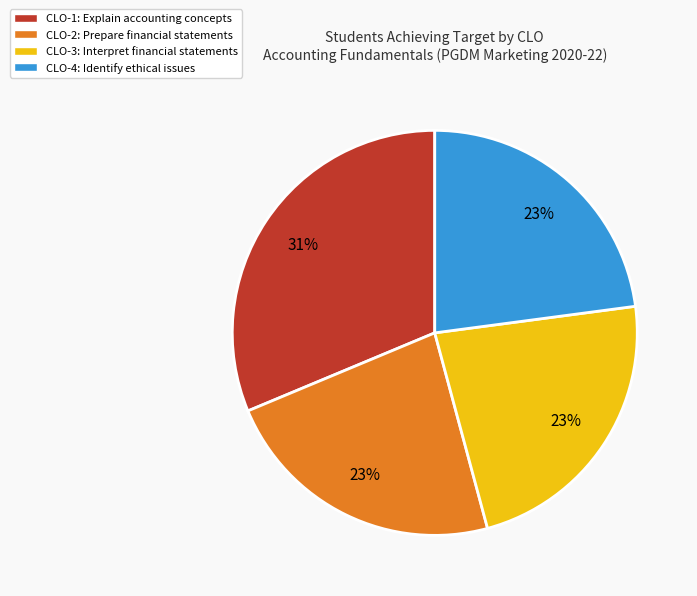

To the nearest percent, what percentage of the pie is CLO-4: Identify ethical issues?

23%